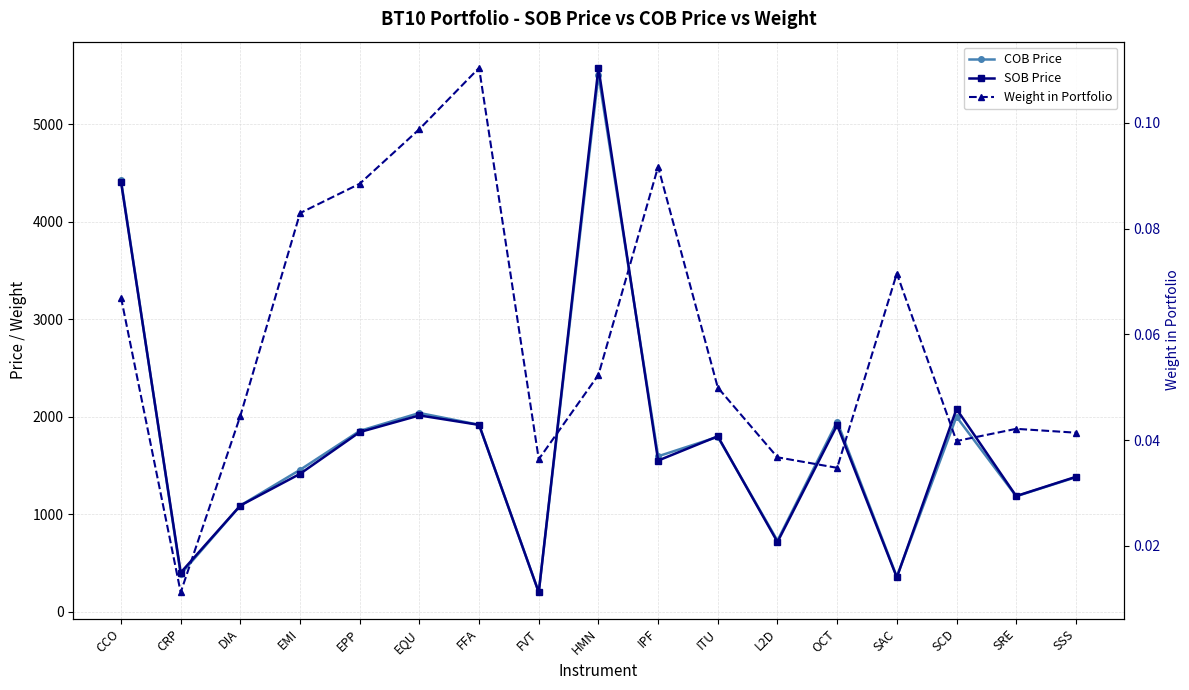

Which series has the largest total across all categories?

COB Price